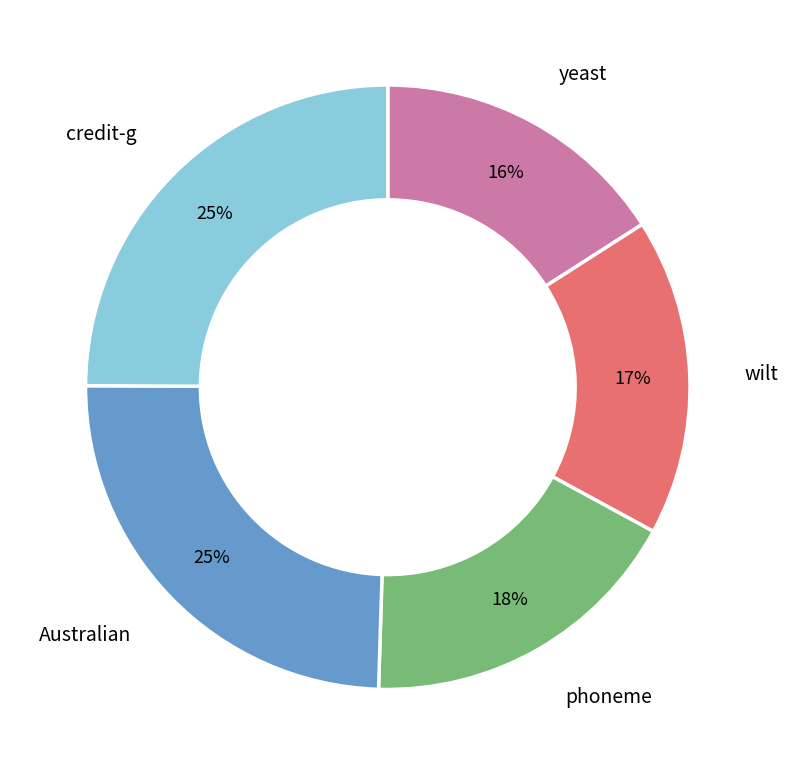

Does any single category account for the majority?

No